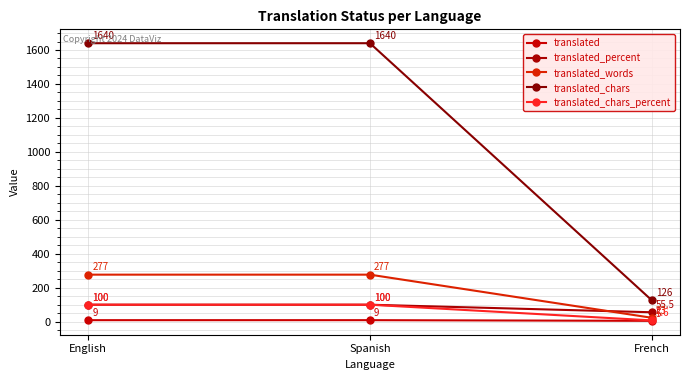

How many lines are shown in the chart?

5